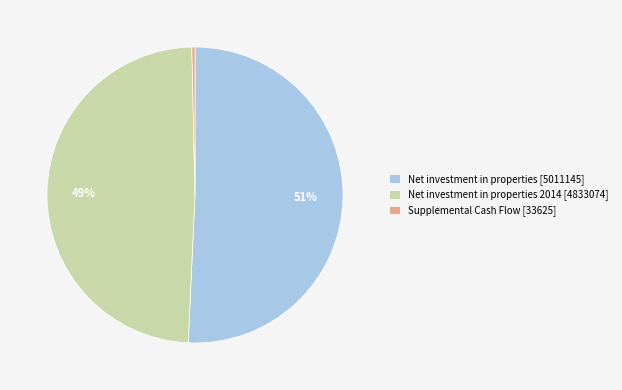

Which category accounts for the majority?

Net investment in properties [5011145]